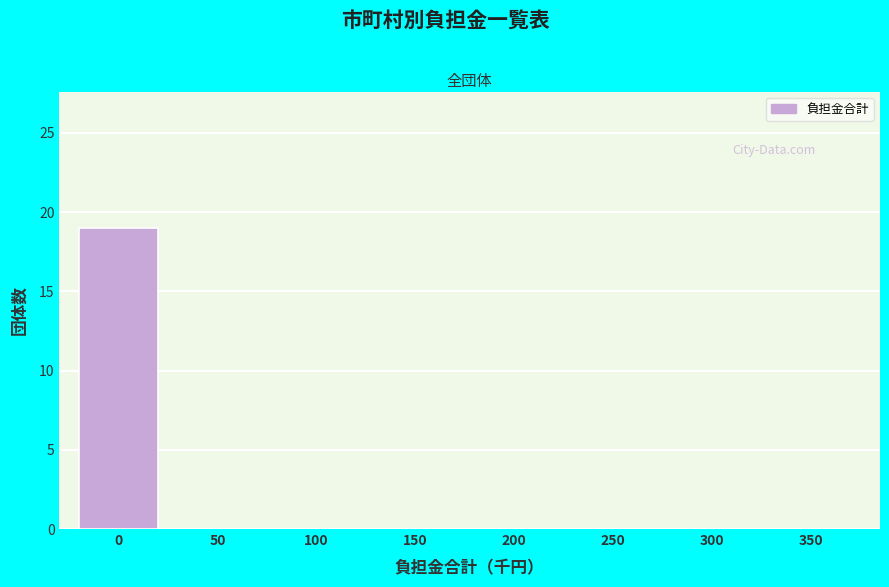

Reading left to right, what are all the values shown in this chart?

0=19	50=0	100=0	150=0	200=0	250=0	300=0	350=0